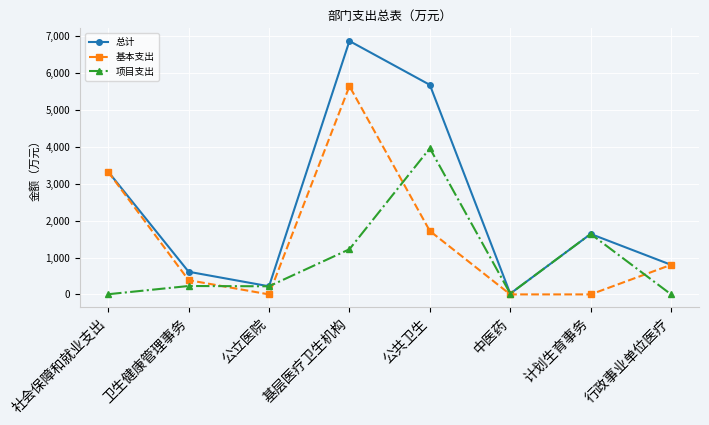

At how many categories does at least one series exceed 458?

6